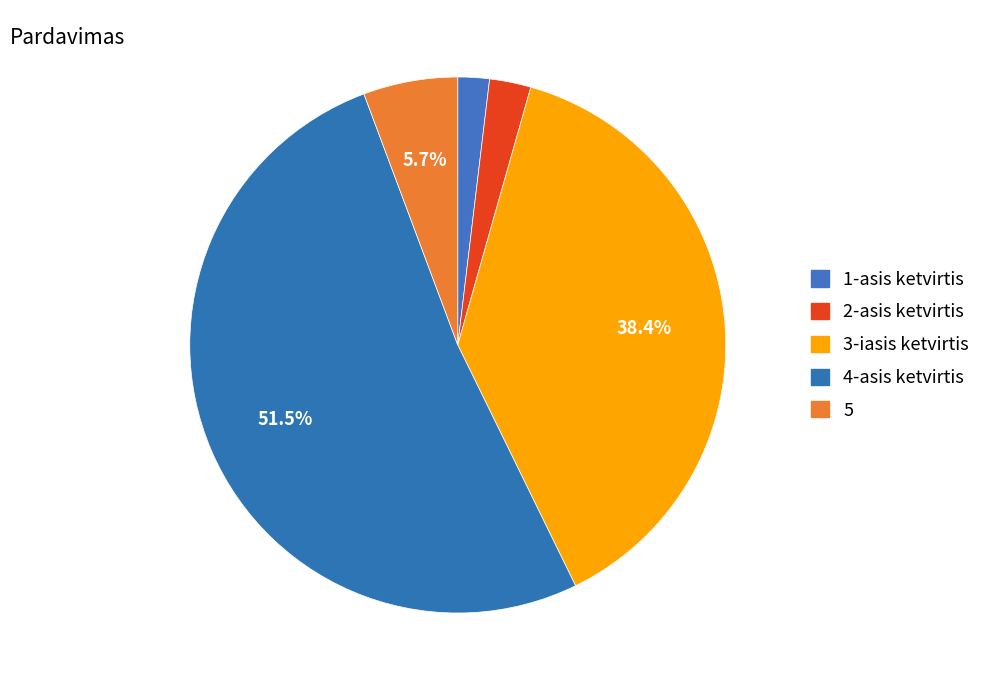

True or false: 3-iasis ketvirtis accounts for 38% of the total.

True